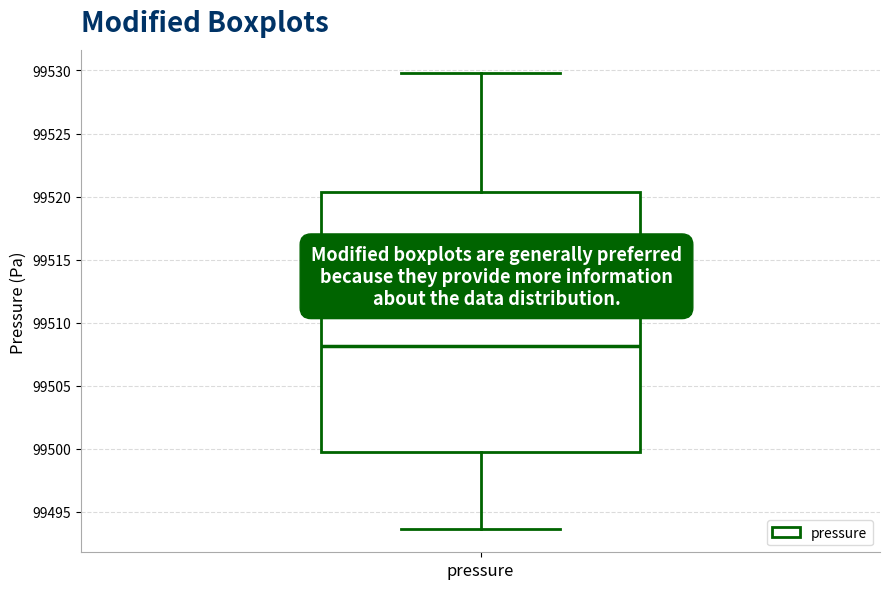

Where does the upper whisker of the box for pressure end on the y-axis? The values are not printed on the chart, so give them approximately, as read against the axis.

99530.0